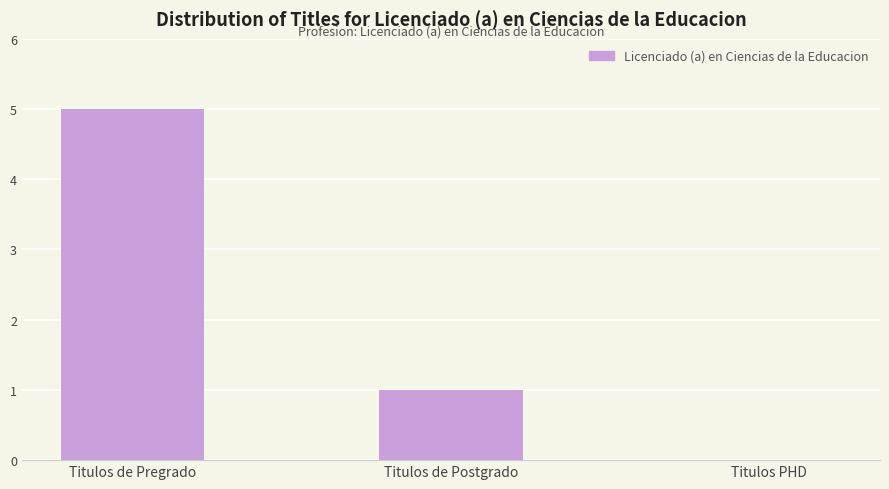

Are the bars grouped side by side (vs. stacked)?

No